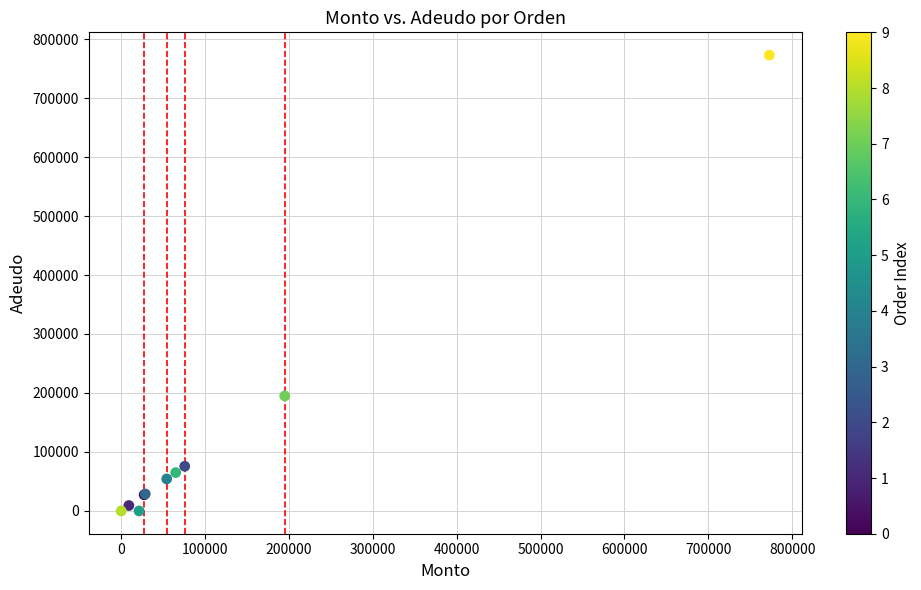

What Y value in the scatter plot is closest to 386400?

195000.0